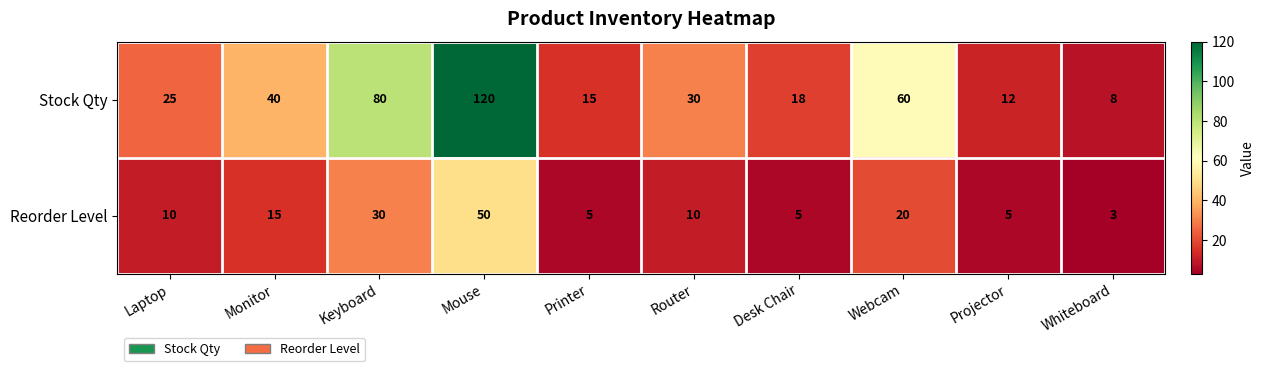

What is the sum of the Stock Qty values at Laptop and Printer?

40